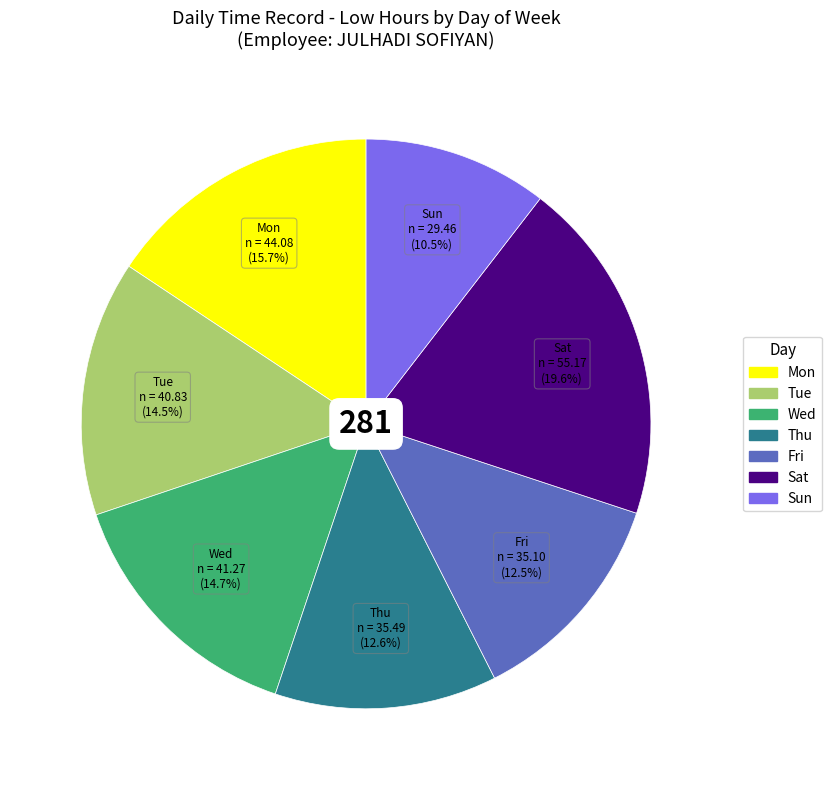

What percentage is the Mon slice, to the nearest percent?

16%